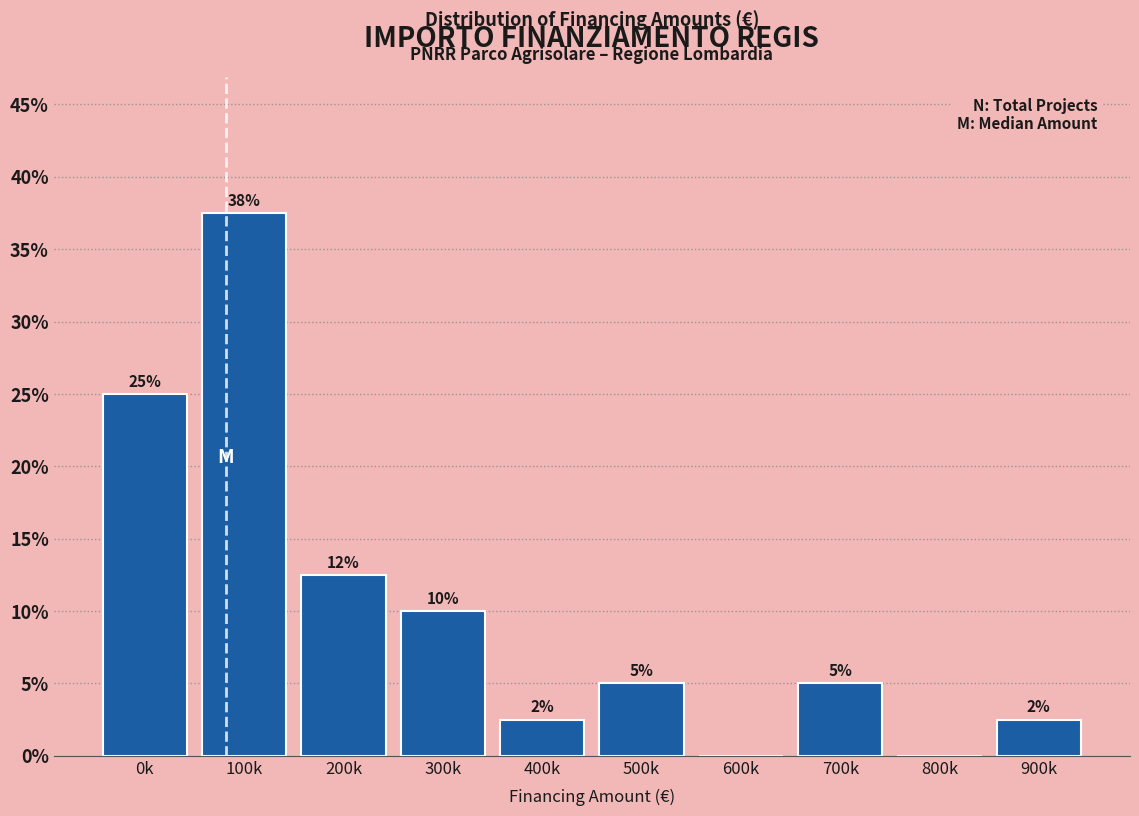

What is the greatest value displayed?

37.5